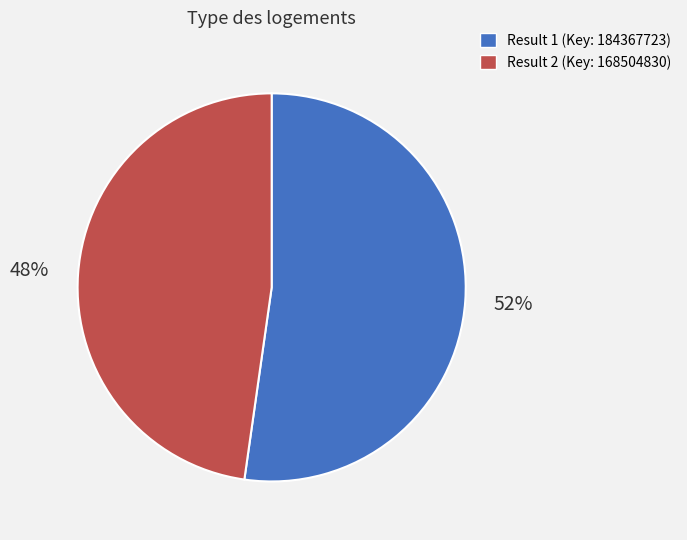

What is the smallest slice in the pie chart?

Result 2 (Key: 168504830)